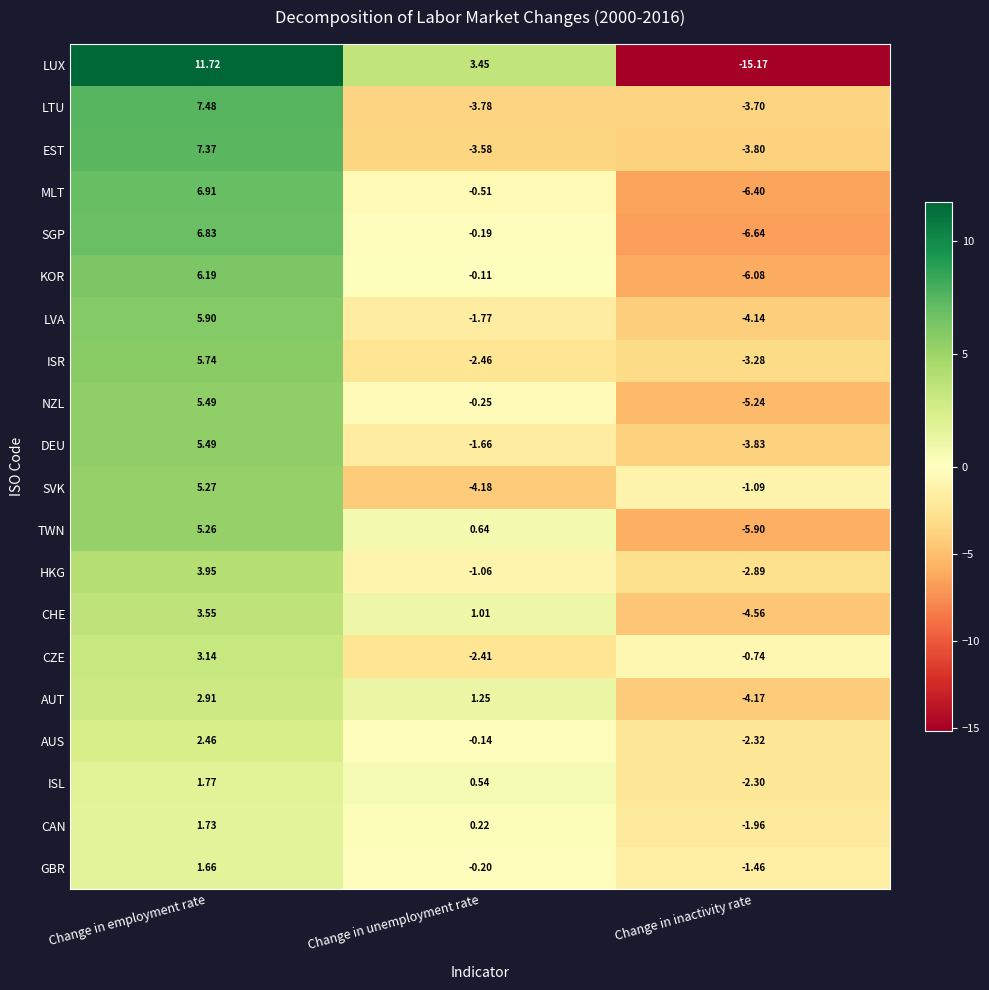

At which label does HKG first exceed -1?

Change in employment rate